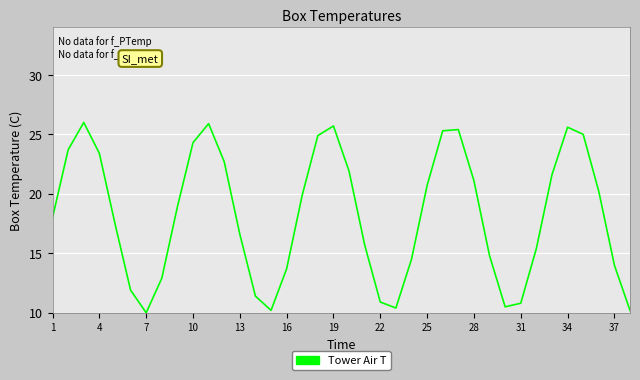

What is the smallest value displayed?

10.0